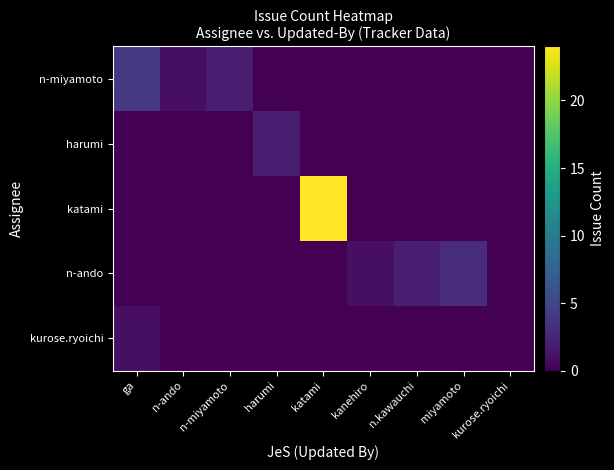

Between harumi and katami, which series saw the biggest shift?

katami